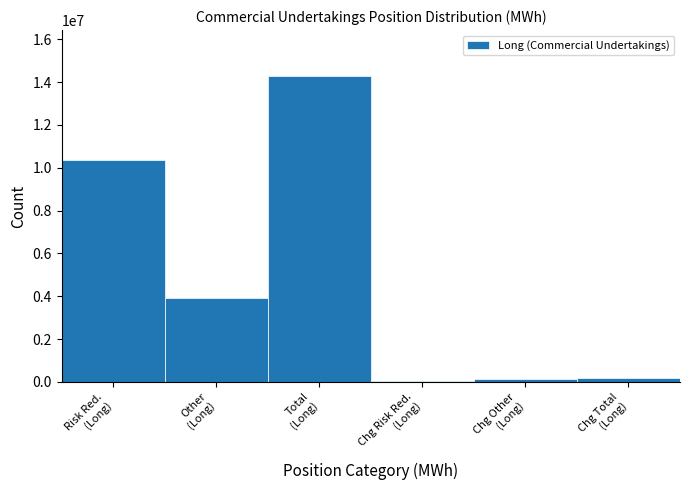

What is the sum of all values?

28953200